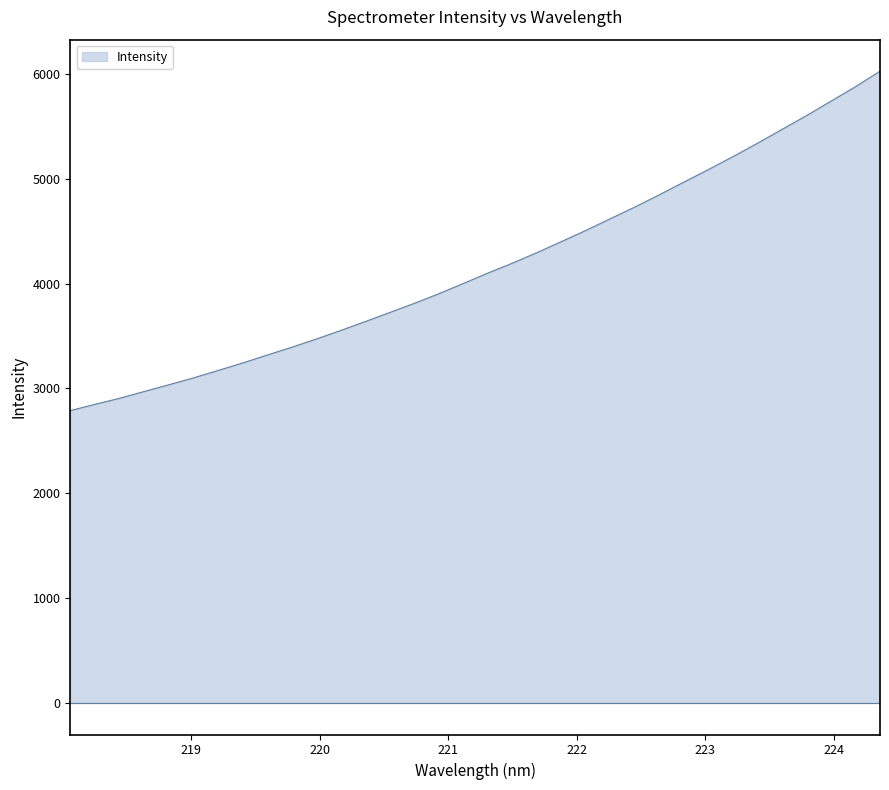

What is the difference between the maximum and minimum values?

3237.7